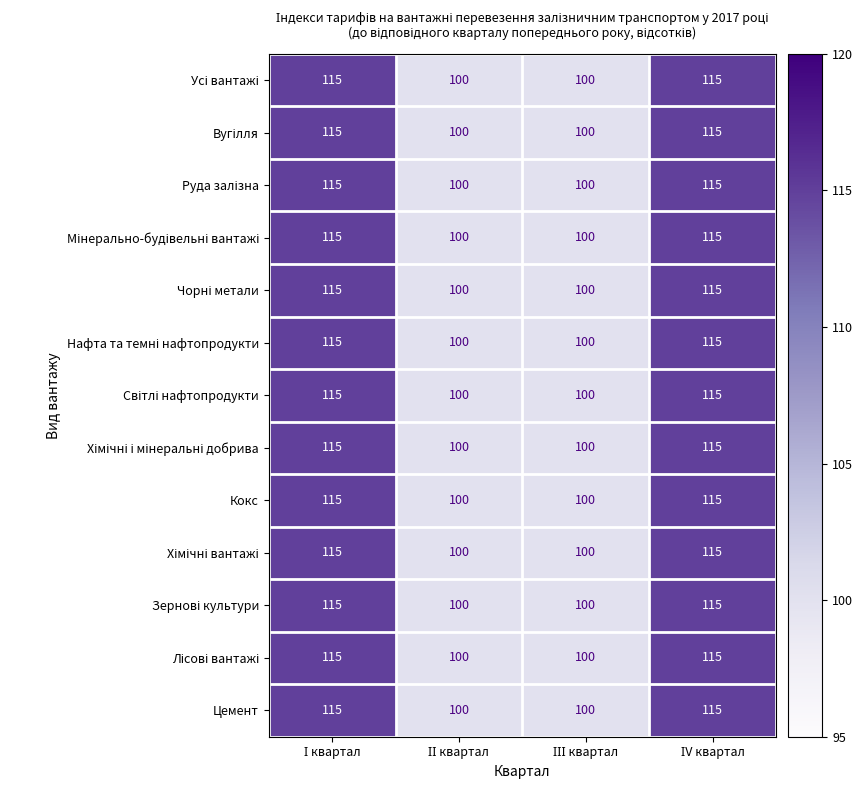

What is the minimum value shown in the chart?

100